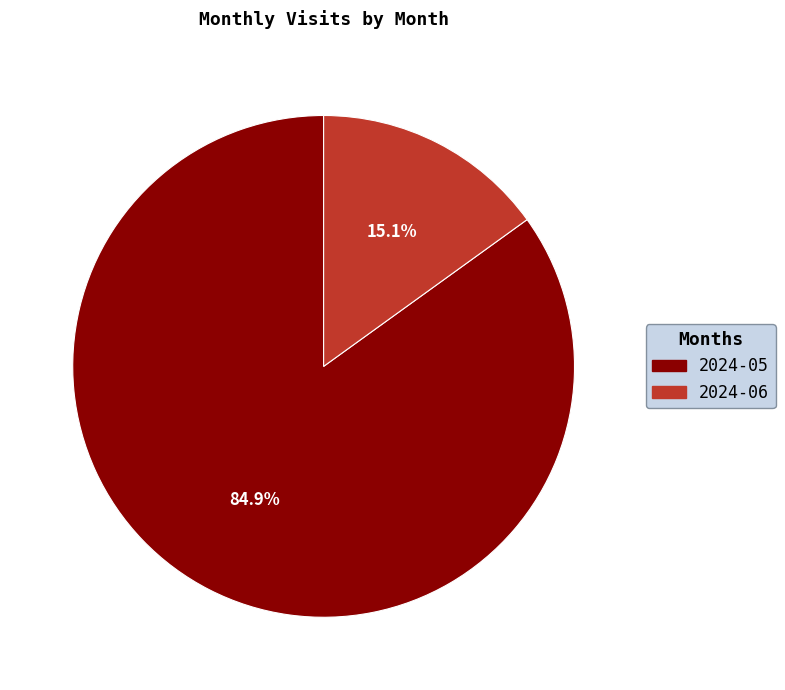

What is the total percentage of 2024-05 and 2024-06?

100.0%